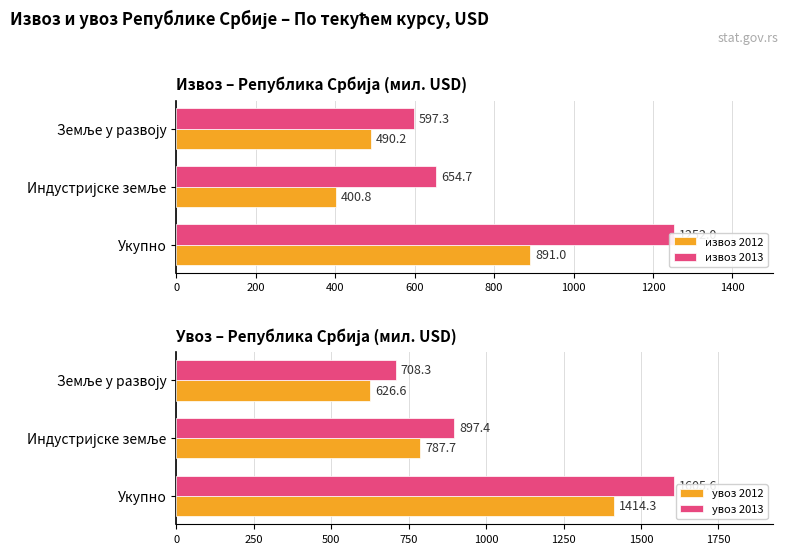

Rank the series by their maximum value, from highest to lowest.

увоз 2013, увоз 2012, извоз 2013, извоз 2012